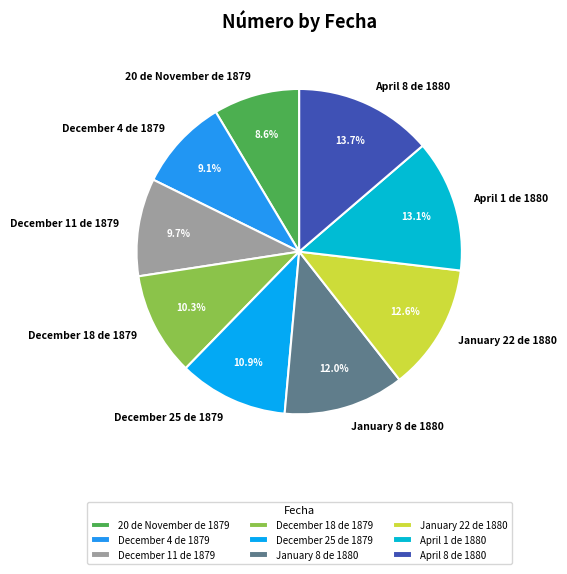

Which has a higher value, 20 de November de 1879 or December 4 de 1879?

December 4 de 1879